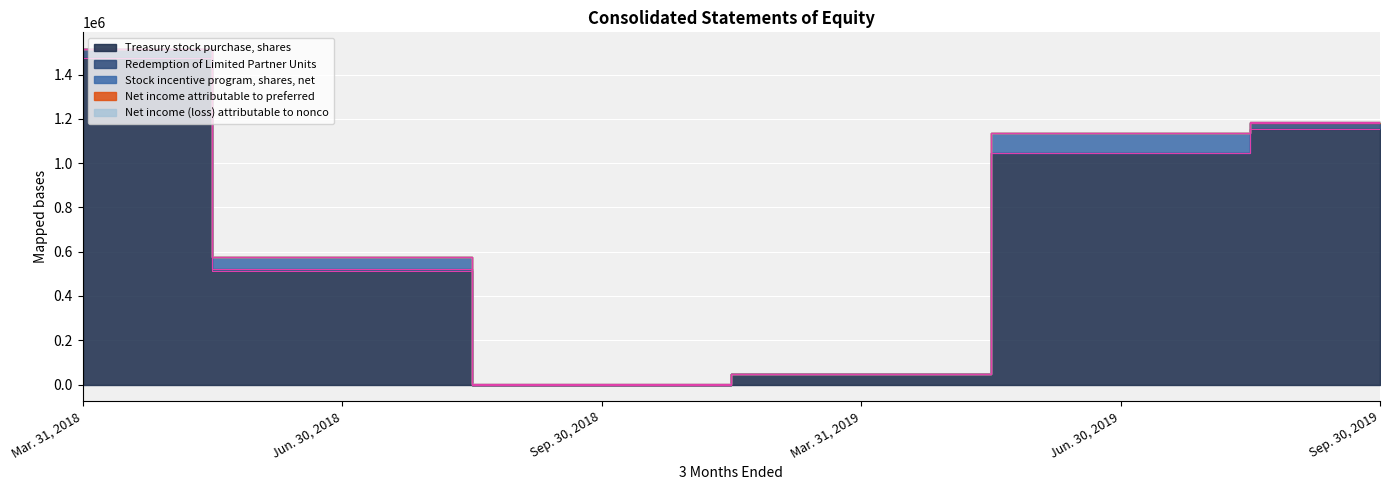

True or false: Treasury stock purchase, shares and Stock incentive program, shares, net cross at least once.

False